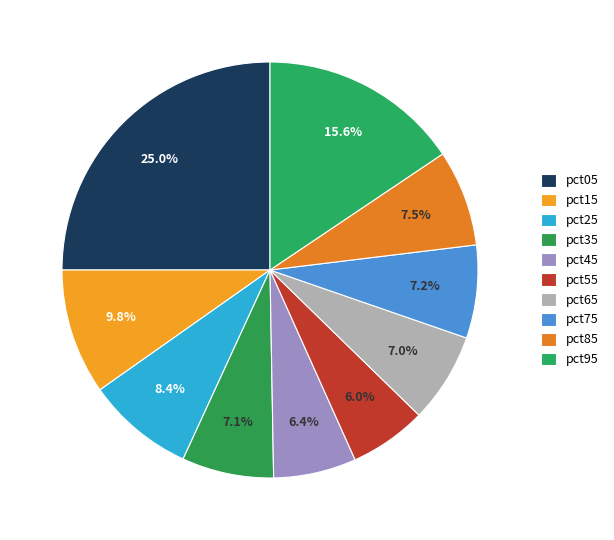

Which category has the smallest portion of the pie?

pct55